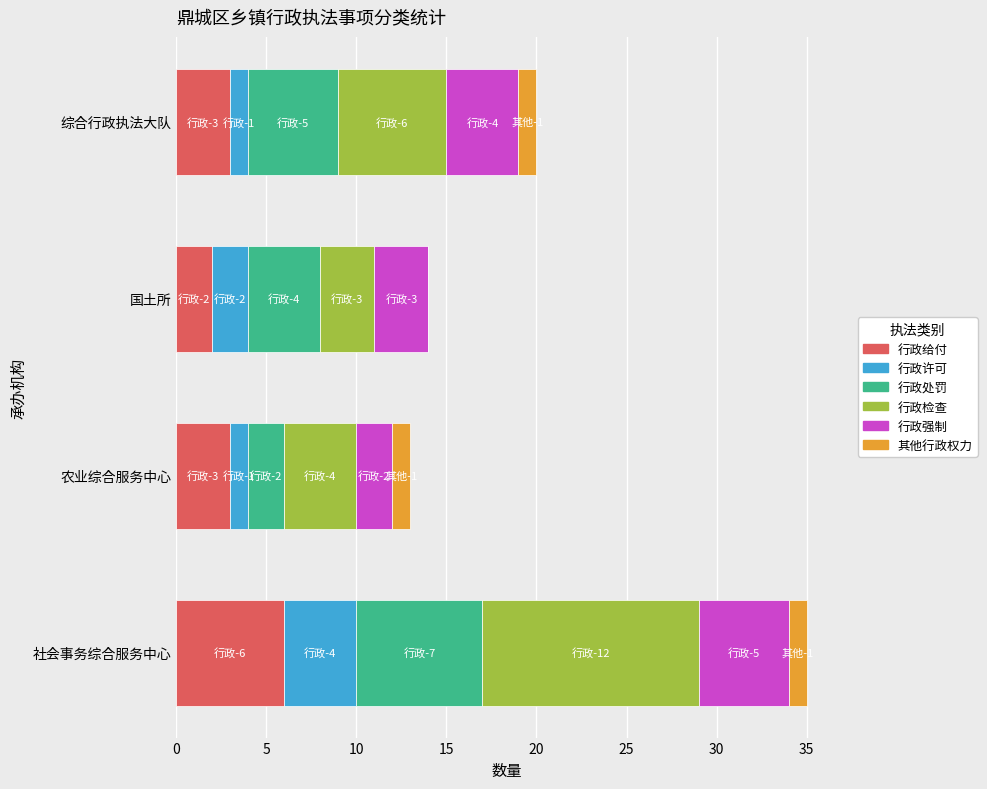

What is the highest value of the 行政给付 series?

6